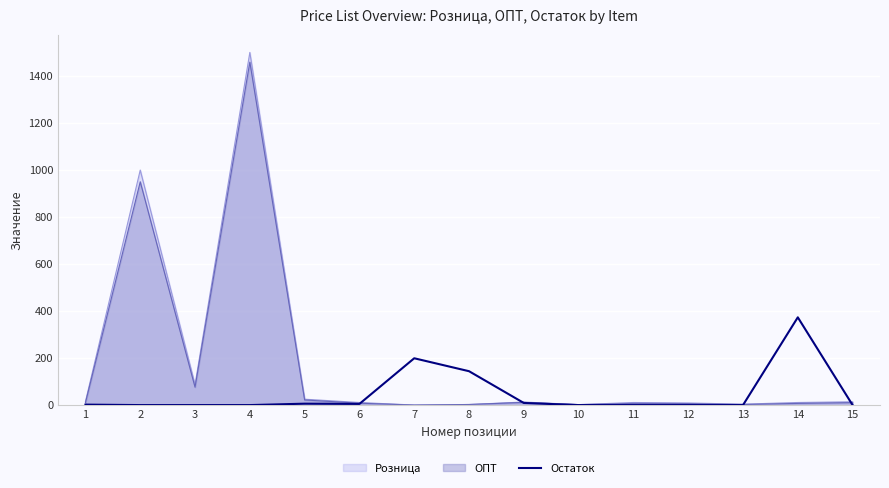

What is the ratio of the value at 6 to the value at 12?

6.0